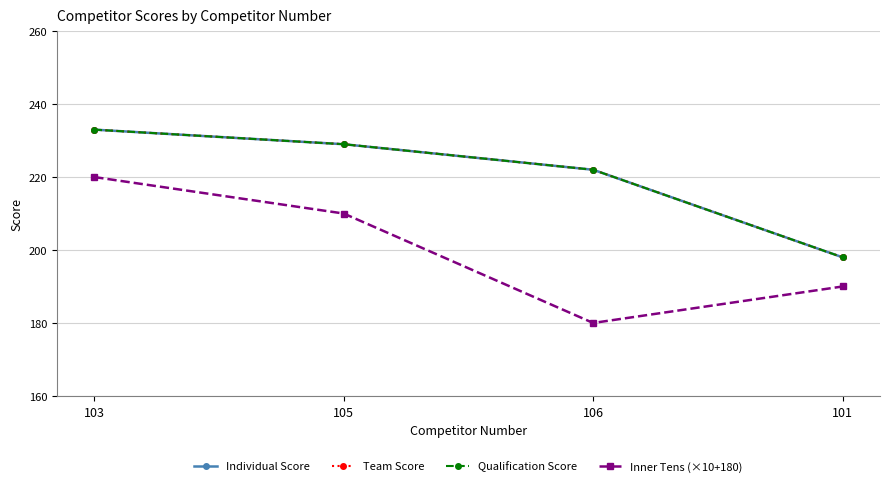

Is this an area chart (filled region under the line)?

No